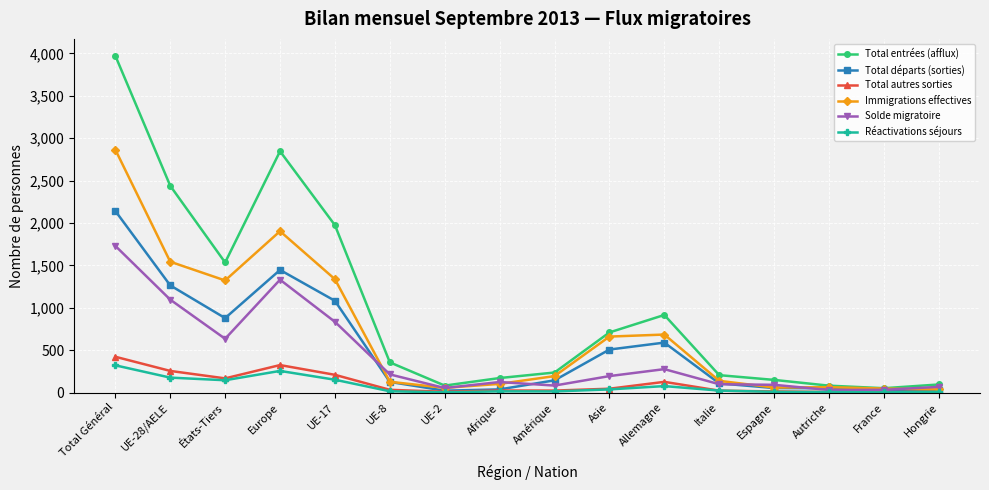

Which category has the highest value in the Immigrations effectives series?

Total Général